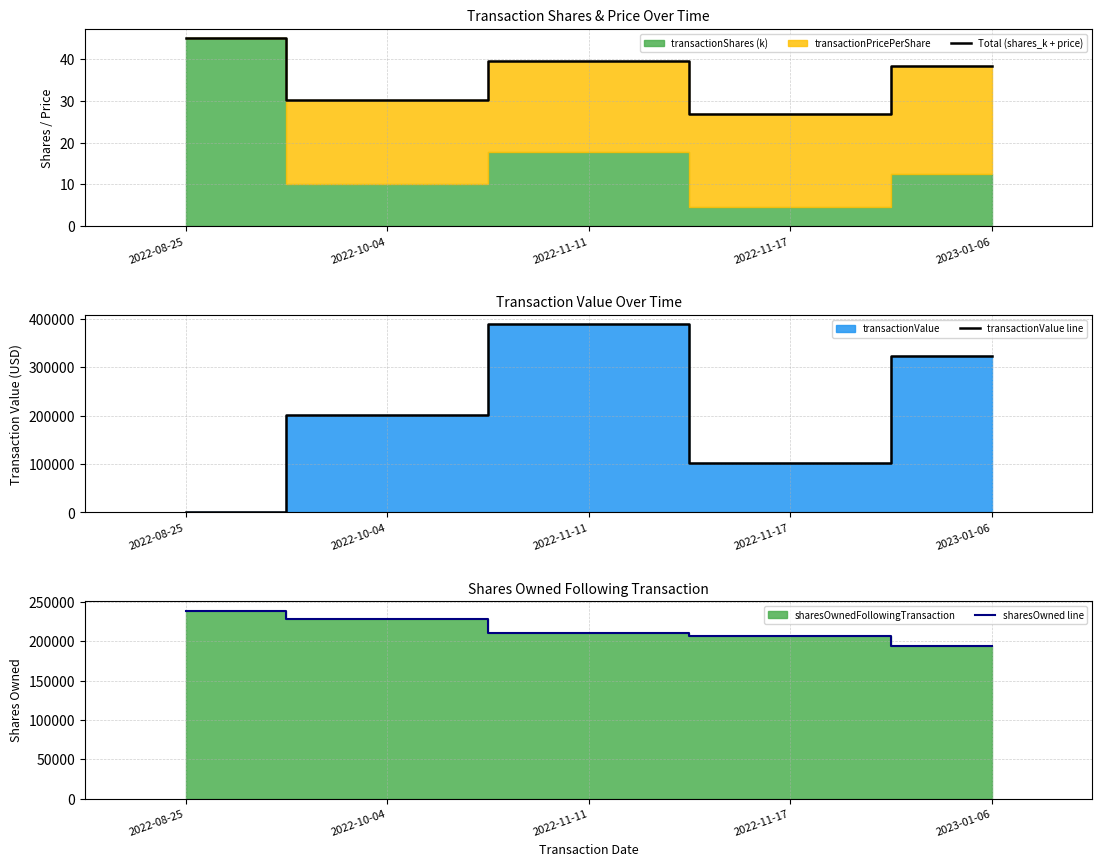

Does the chart have visible grid lines?

Yes